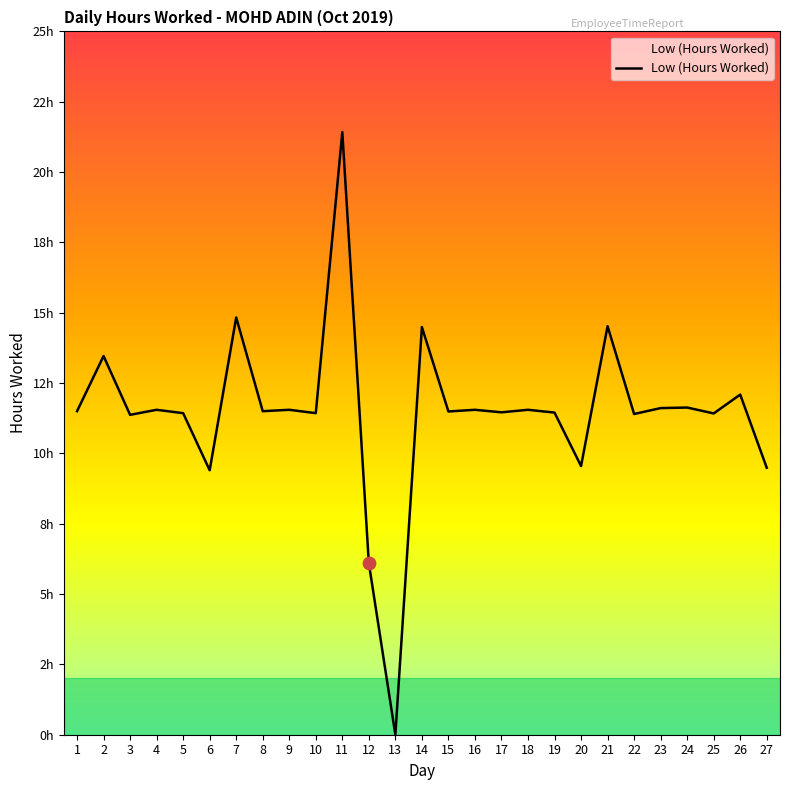

Between 22 and 12, which is larger?

22